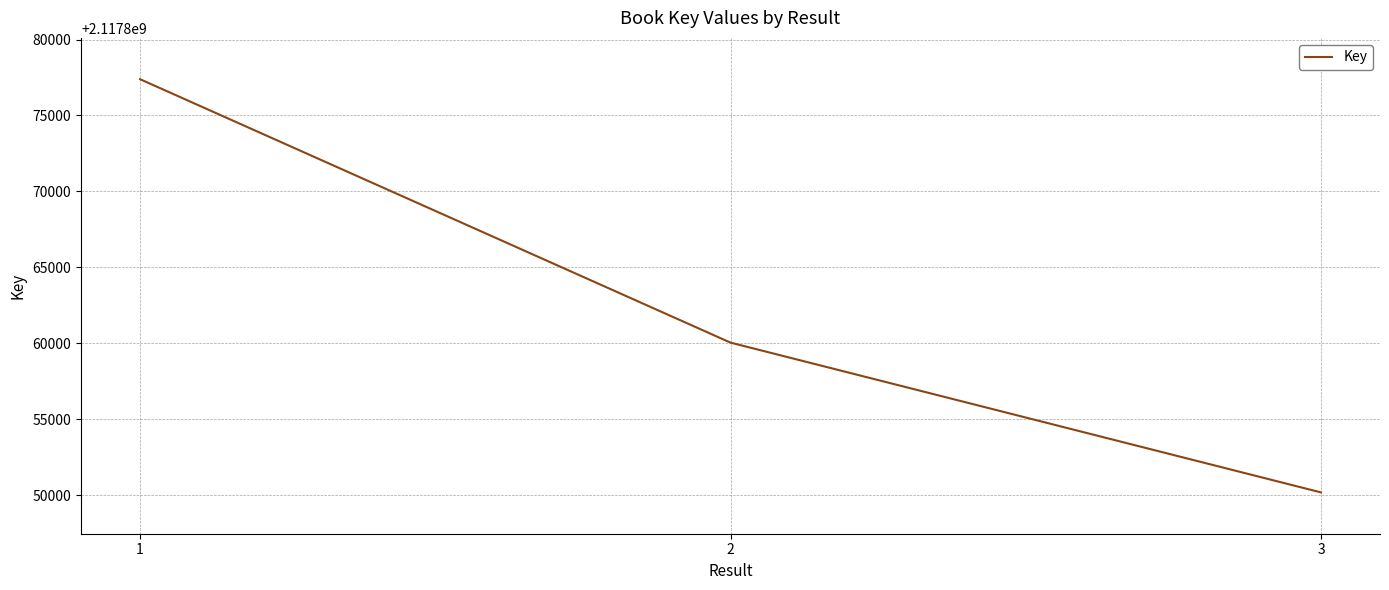

Reading left to right, what are all the values shown in this chart?

1=2117877387	2=2117860050	3=2117850192